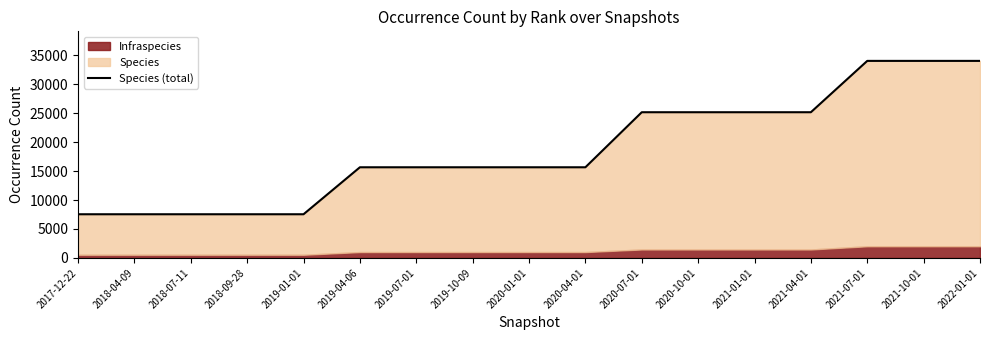

Which category has the lowest value across all series?

2017-12-22